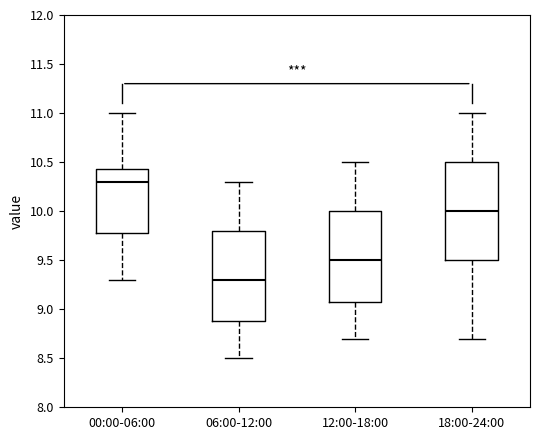

Which box has the lowest median line?

06:00-12:00